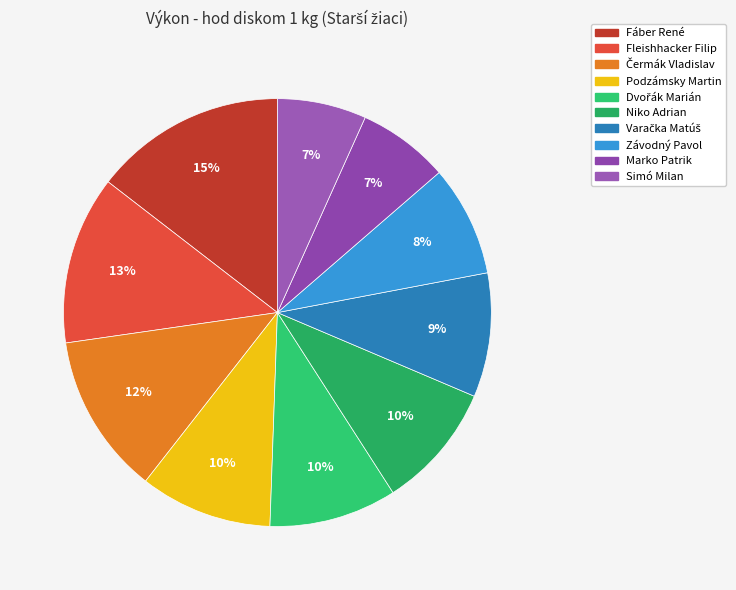

Does Marko Patrik account for over 50% of the chart?

No